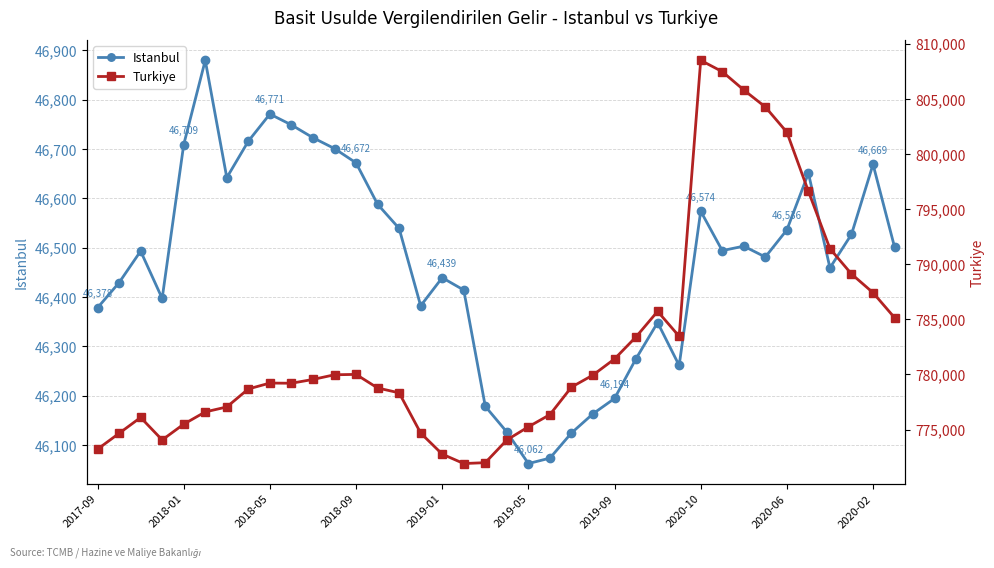

Is this an area chart (filled region under the line)?

No